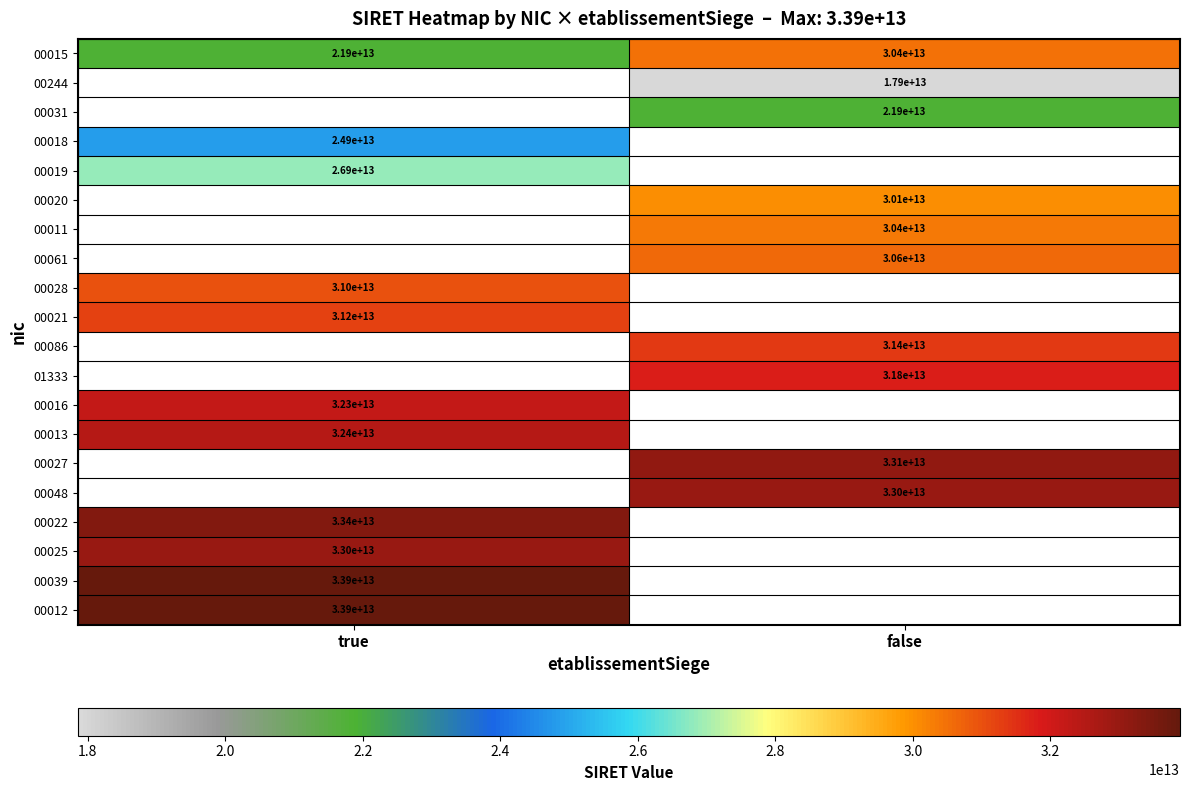

The 00015 series shows 29283873205788 at true. True or false?

False